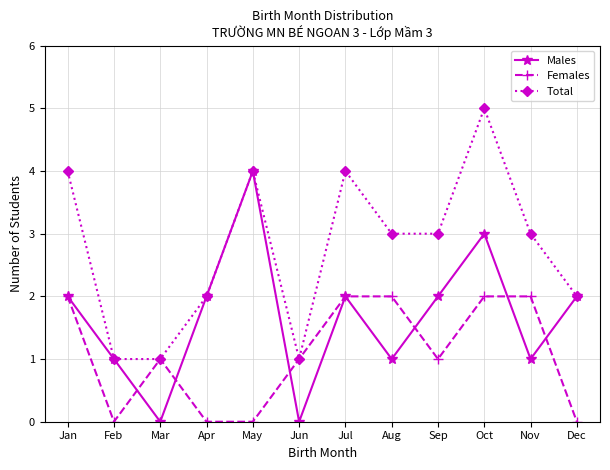

How many Males values are between 1 and 2?

8